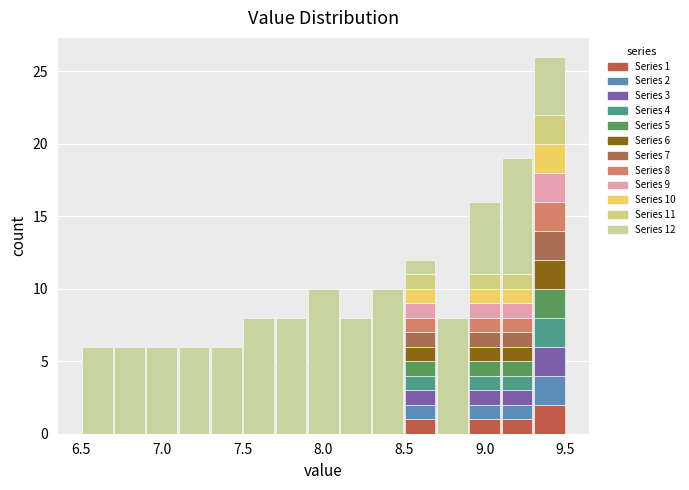

Which range on the x-axis has the tallest stacked bar (by total height)?

9.3 to 9.5